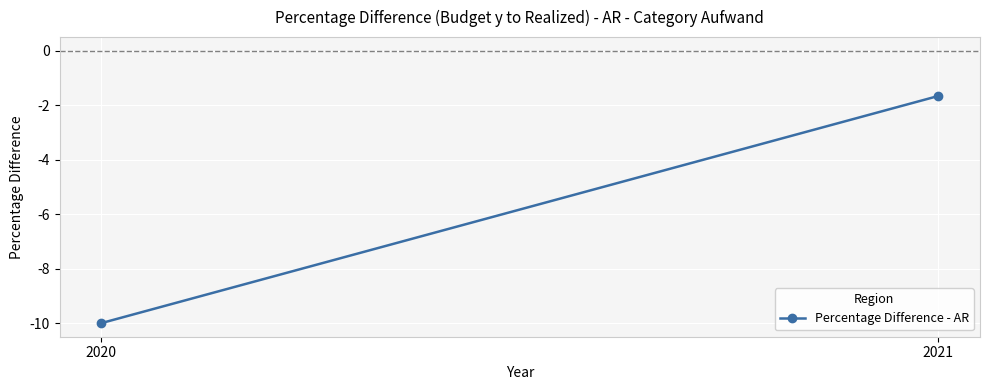

At which label is the value closest to -5?

2021